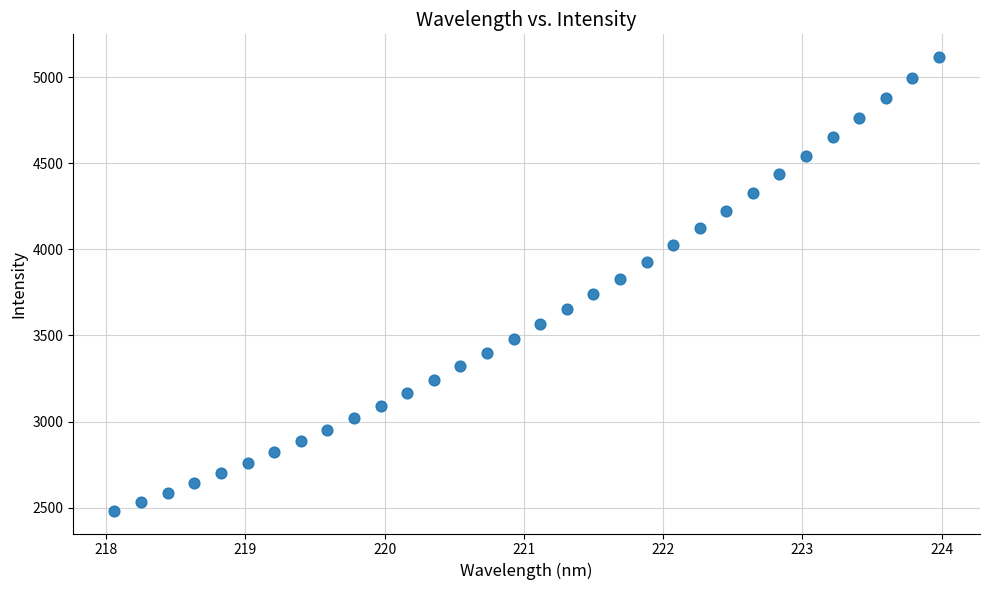

What is the range of Y values (max minus min)?

2633.8